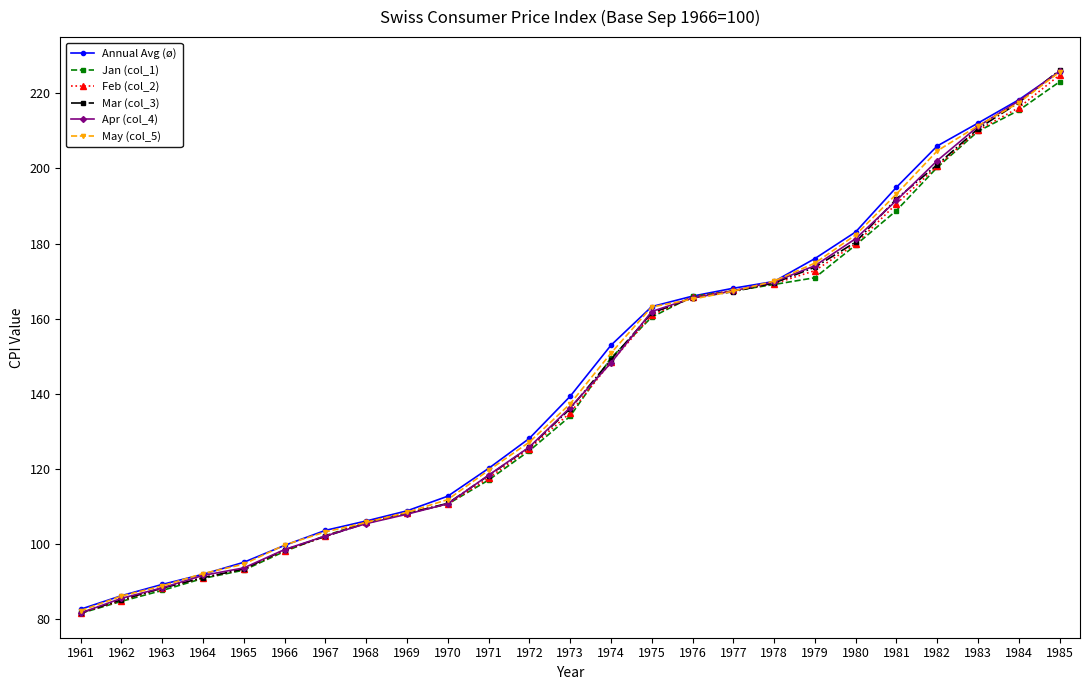

How many data points in Annual Avg (ø) are less than 139?

12